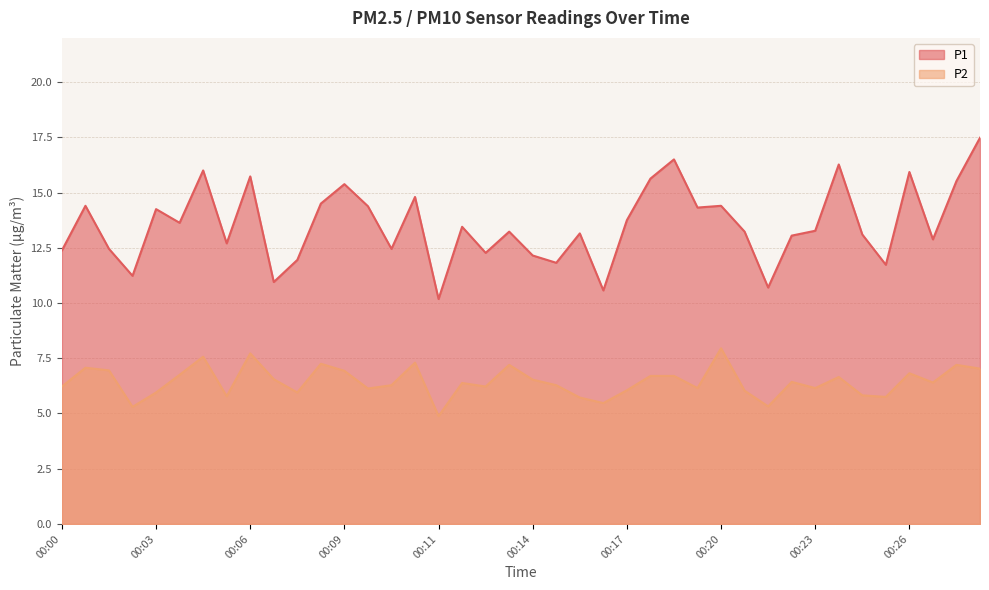

How many series are shown in this chart?

2